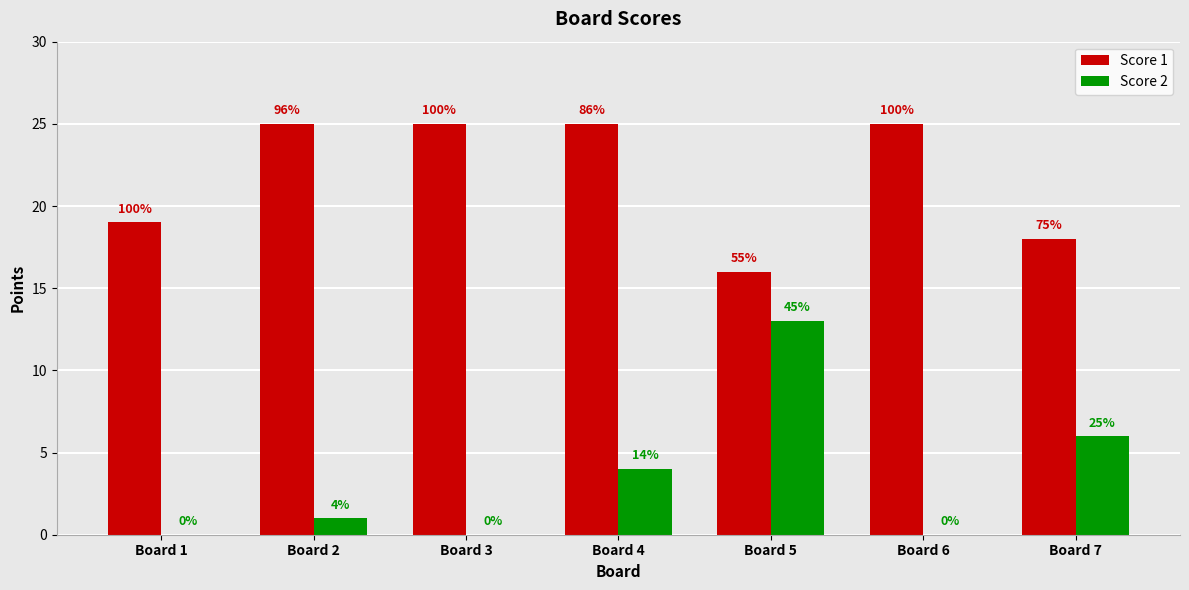

Which series has the largest total across all categories?

Score 1